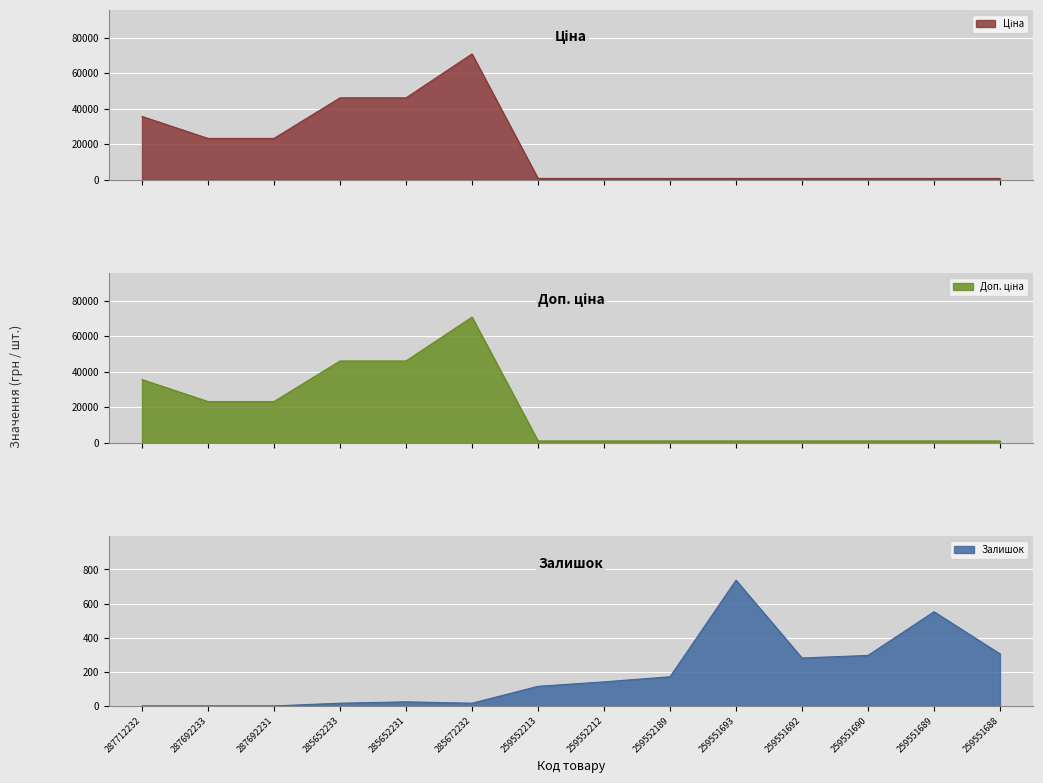

True or false: Ціна has more than 1 points higher than both neighbors.

False